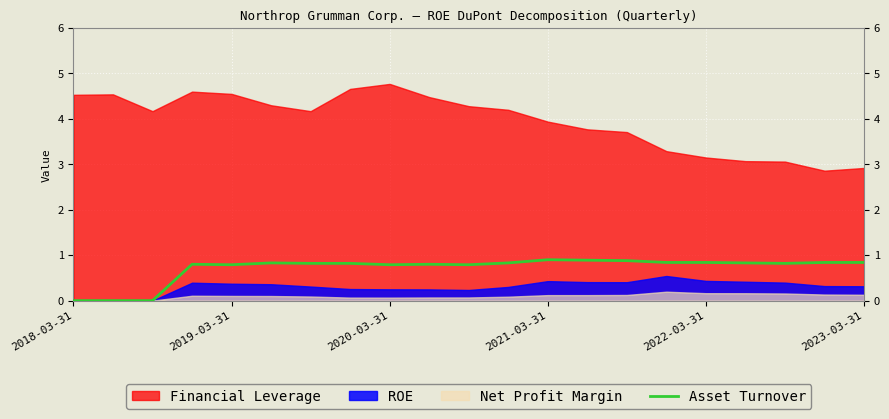

Is it true that Asset Turnover equals 0.8 at 2019-03-31?

True